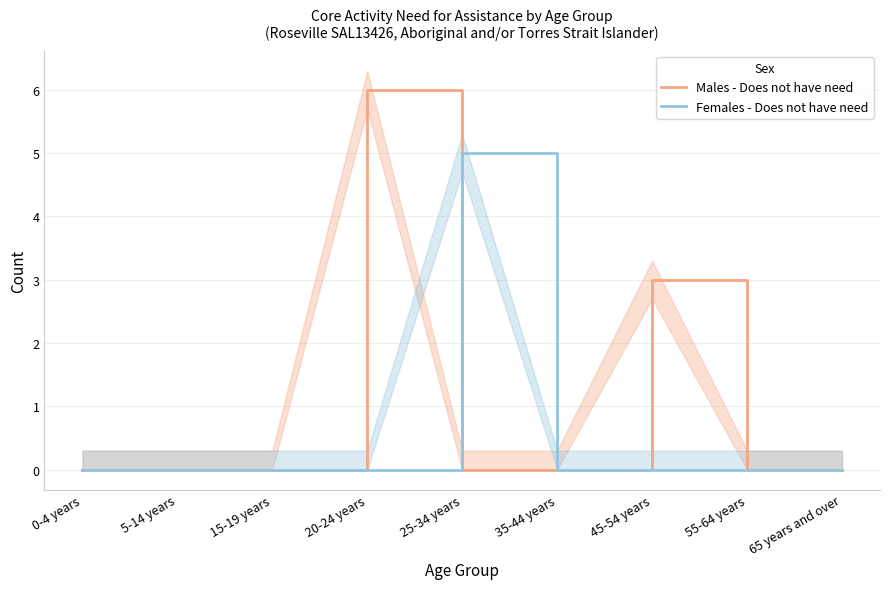

The value of Females - Does not have need at 20-24 years is 0. True or false?

True